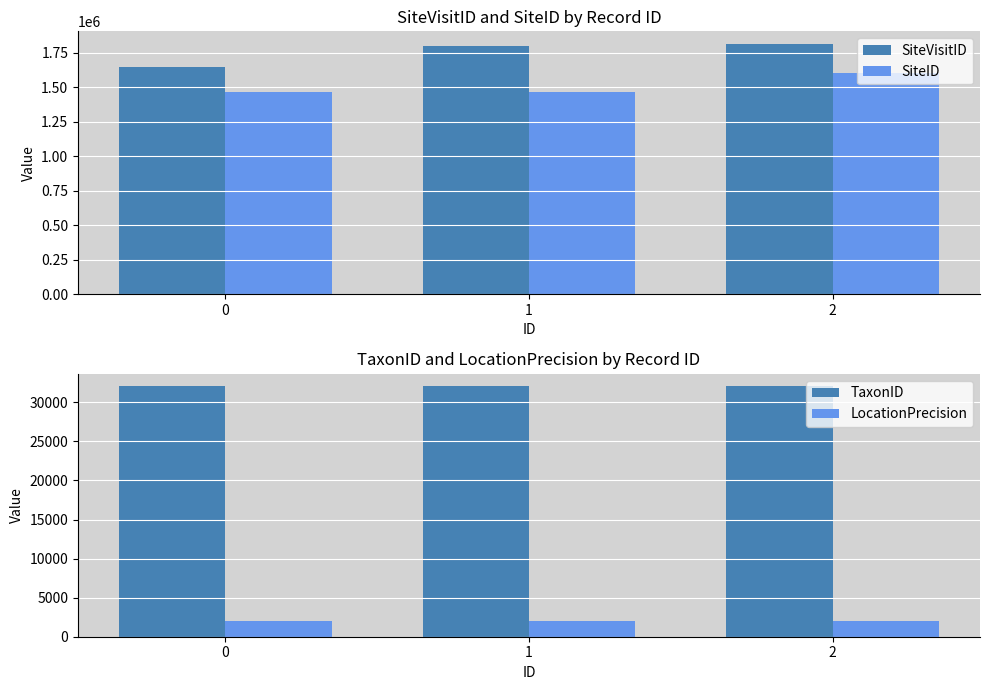

Reading left to right, list all the values displayed in this chart.

SiteVisitID: 0=1643331	1=1798259	2=1812655
SiteID: 0=1463137	1=1463137	2=1599159
TaxonID: 0=32045	1=32045	2=32045
LocationPrecision: 0=2000	1=2000	2=2000